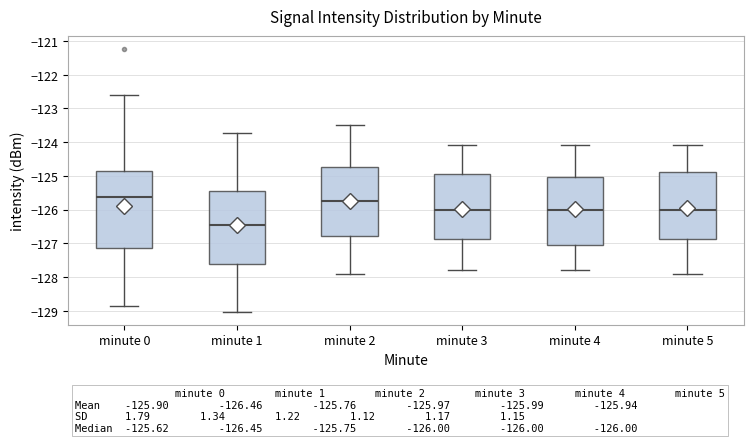

Which box's median line is the highest?

minute 0